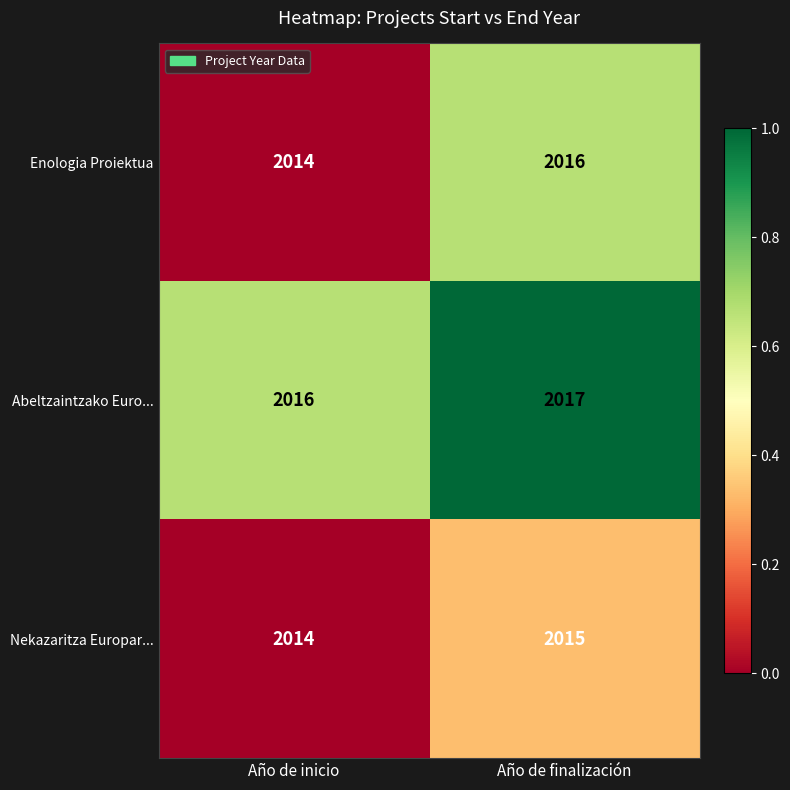

Which series has the widest spread of values?

Enologia Proiektua